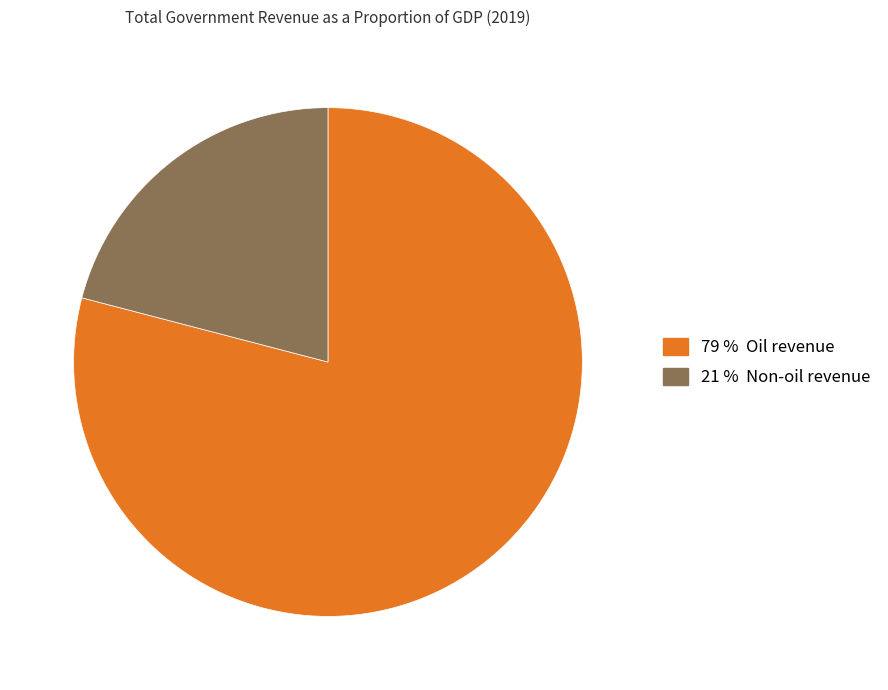

Does any single category account for the majority?

Yes